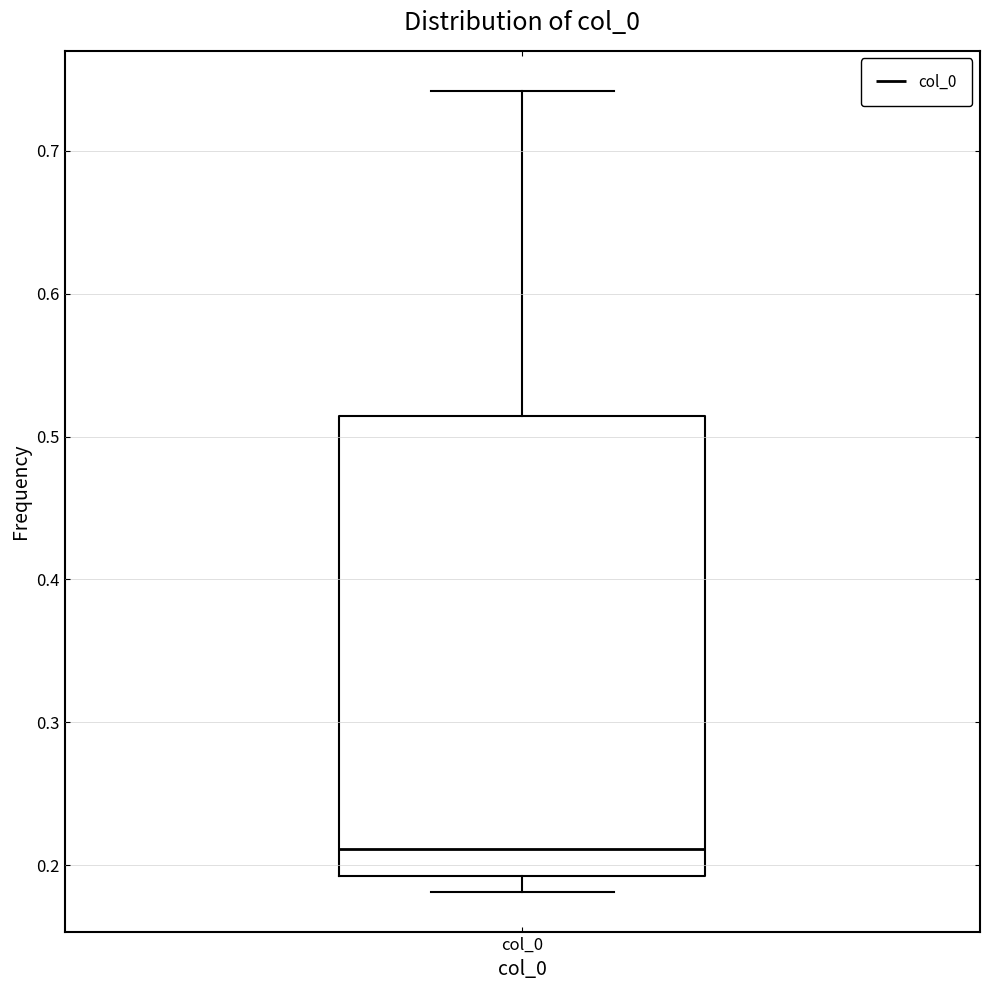

Where does the lower whisker of the box for col_0 end on the y-axis? The values are not printed on the chart, so give them approximately, as read against the axis.

0.18